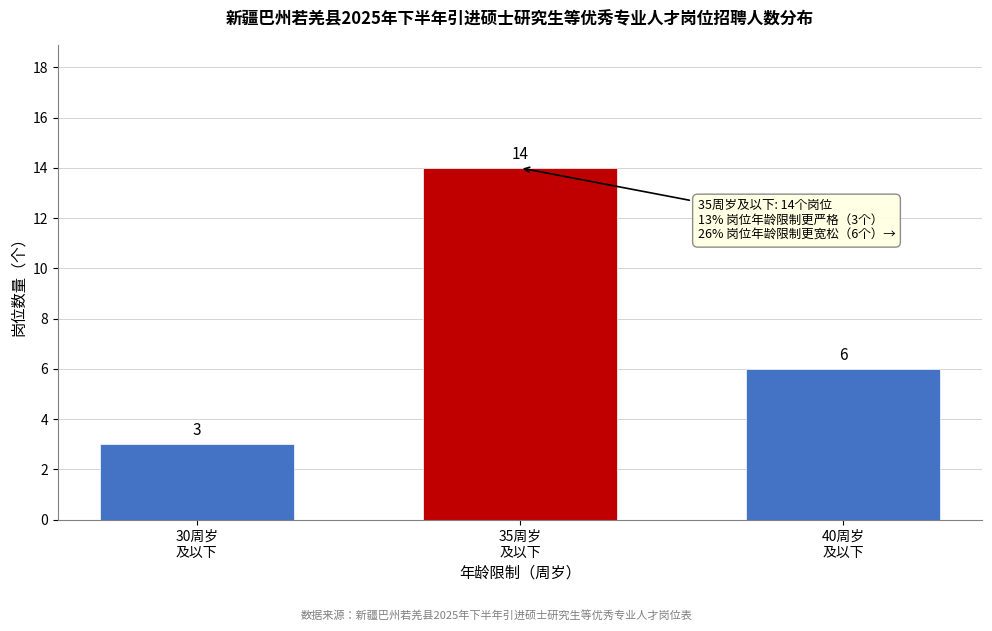

Reading right to left, list all the values displayed in this chart.

6	14	3